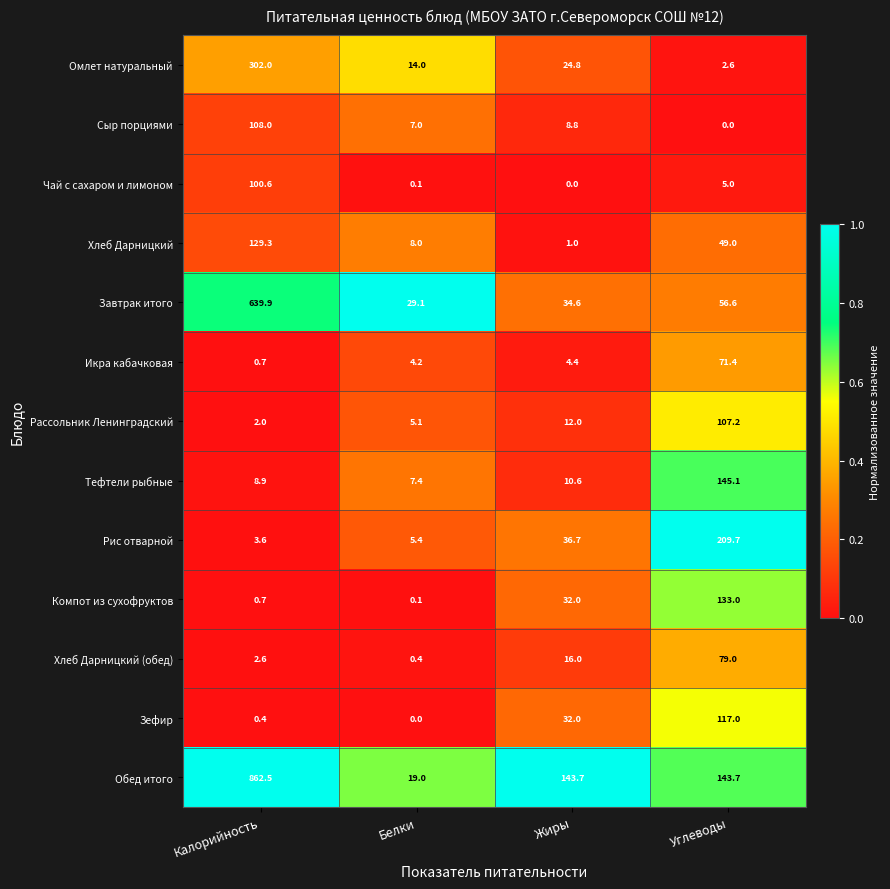

Is it true that Рис отварной equals 144.7 at Углеводы?

False